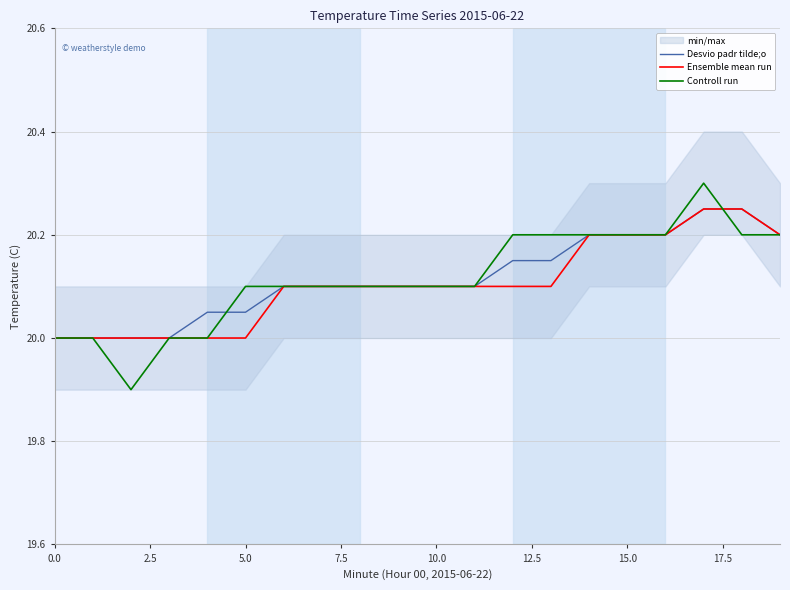

How many intersections are there between Desvio padr tilde;o and Controll run?

2